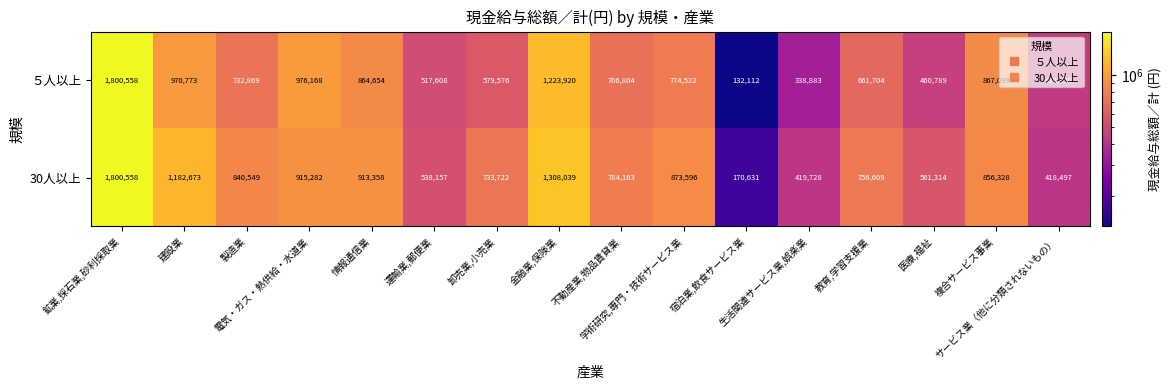

Count the number of data series in this chart.

2